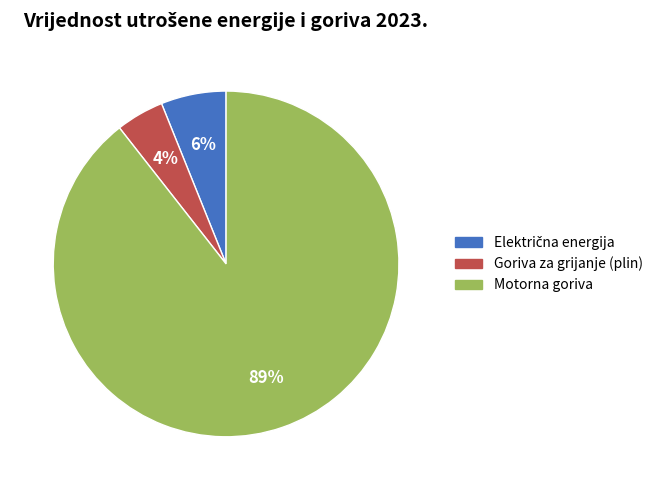

How many slices are in this pie chart?

3